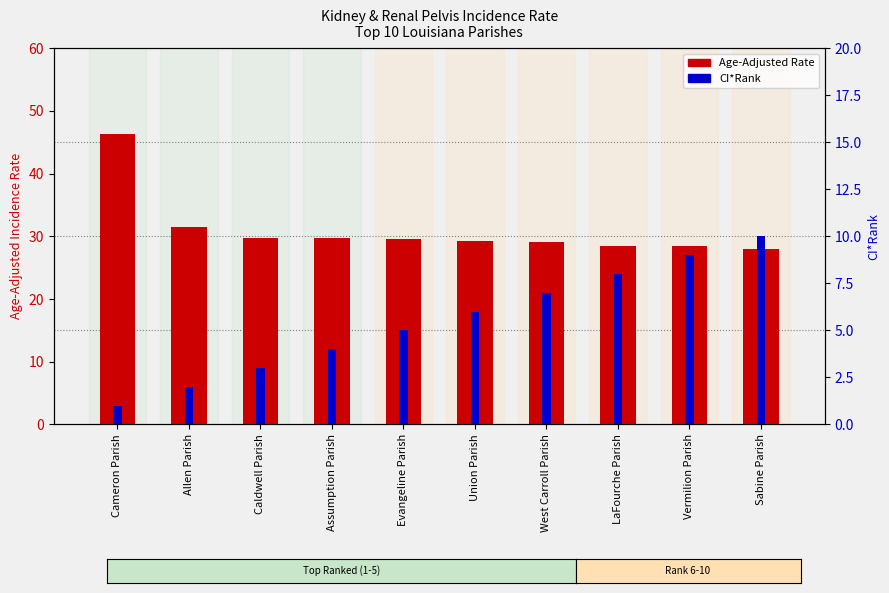

What is the total value across all series at LaFourche Parish?

36.5